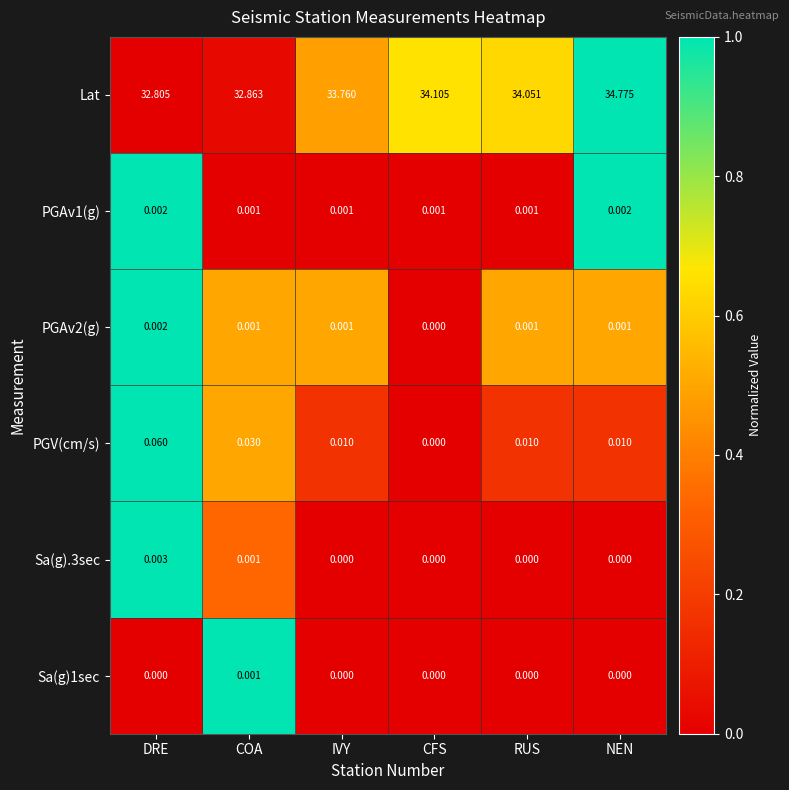

Which series has the largest total across all categories?

Lat